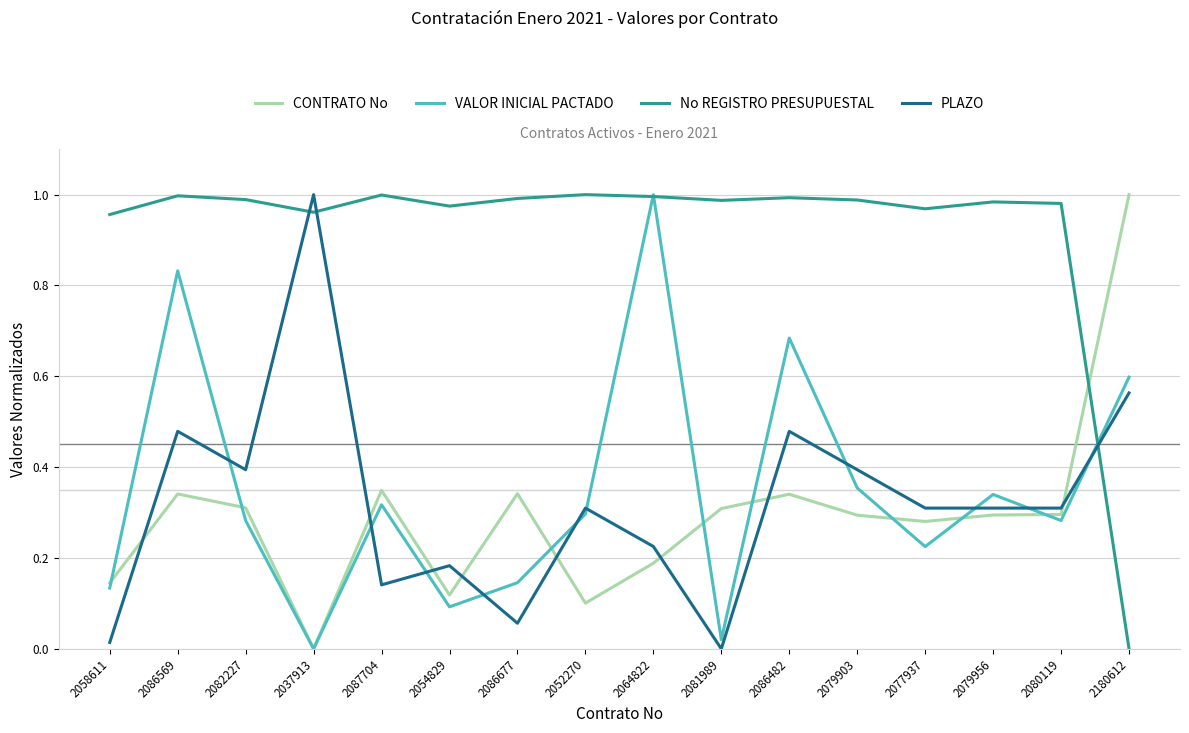

Which series has the largest total across all categories?

No REGISTRO PRESUPUESTAL